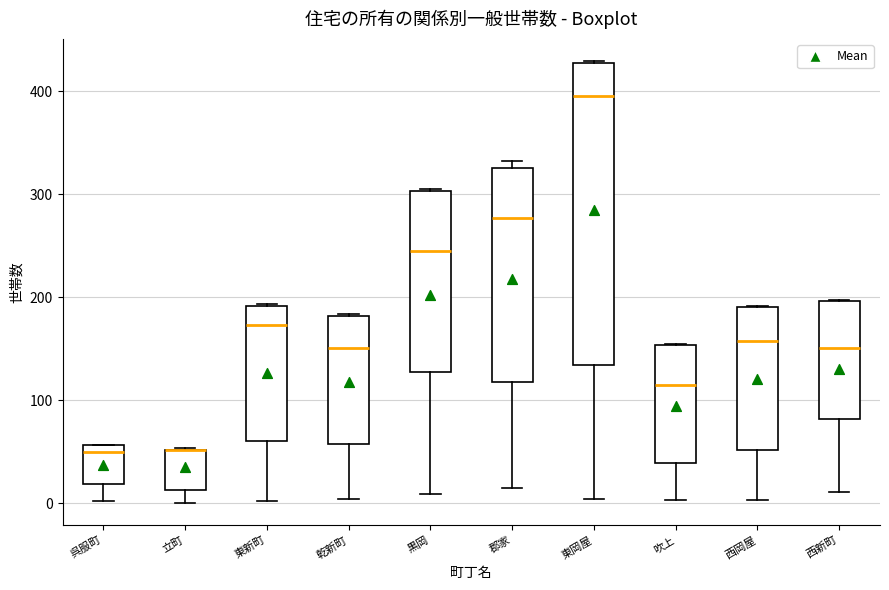

Reading left to right, read every box against the y-axis: the position of its median line, the range the box covers, and the ends of its whiskers. The values are not printed on the chart, so give them approximately, as read against the axis.

呉服町: median 50, box 20 to 60, whiskers 0 to 60
立町: median 50 (drawn on the box's upper edge), box 10 to 50, whiskers 0 to 50
東新町: median 170, box 60 to 190, whiskers 0 to 190
乾新町: median 150, box 60 to 180, whiskers 0 to 180
黒岡: median 240, box 130 to 300, whiskers 10 to 310
郡家: median 280, box 120 to 330, whiskers 20 to 330 (just above the box's upper edge)
東岡屋: median 400, box 130 to 430, whiskers 0 to 430
吹上: median 120, box 40 to 150, whiskers 0 to 150
西岡屋: median 160, box 50 to 190, whiskers 0 to 190
西新町: median 150, box 80 to 200, whiskers 10 to 200